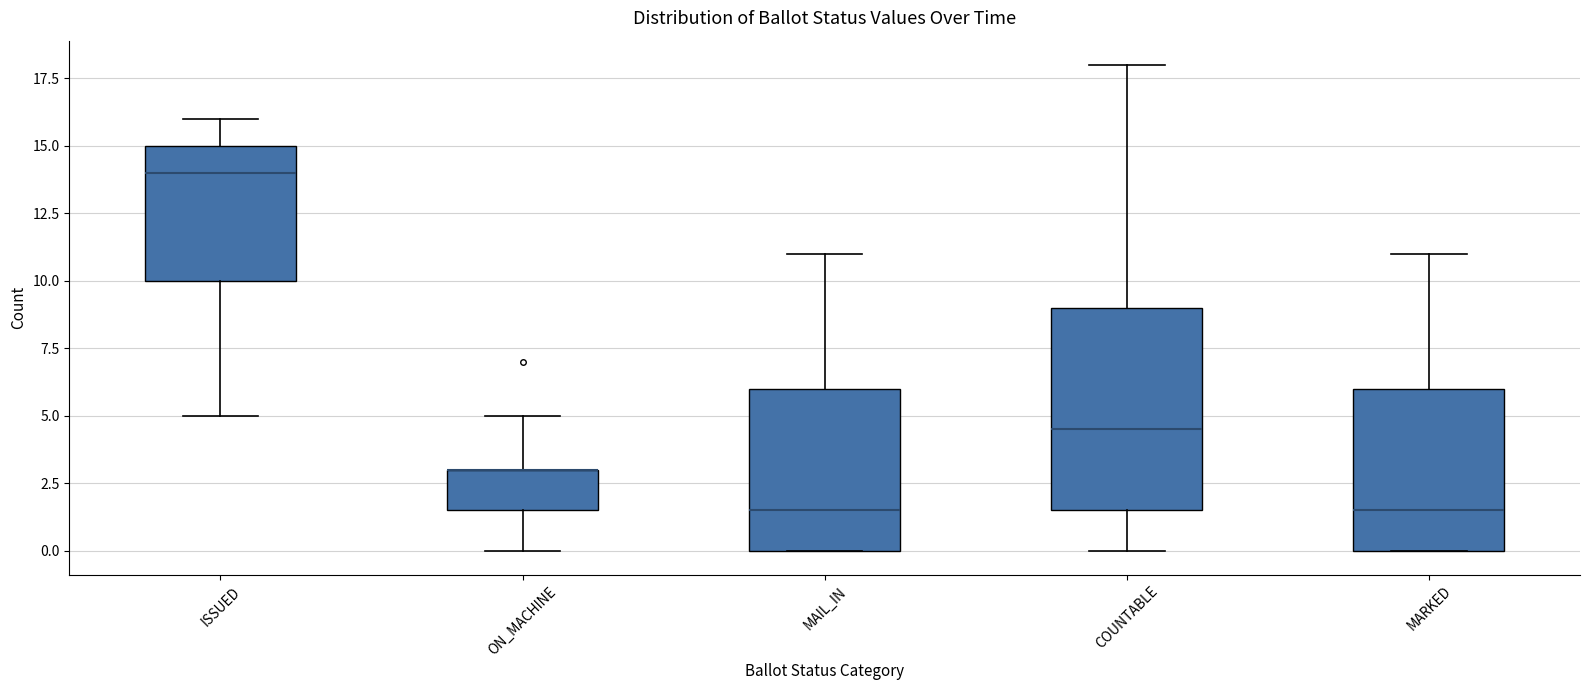

Reading left to right, transcribe this box plot: for each box, give where its median line is, the range the box spans, and where its two whiskers end, as read against the y-axis. The values are not printed on the chart, so give them approximately, as read against the axis.

ISSUED: median 14.0, box 10.0 to 15.0, whiskers 5.0 to 16.0
ON_MACHINE: median 3.0 (drawn on the box's upper edge), box 1.5 to 3.0, whiskers 0.0 to 5.0
MAIL_IN: median 1.5, box 0.0 to 6.0, whiskers 0.0 to 11.0
COUNTABLE: median 4.5, box 1.5 to 9.0, whiskers 0.0 to 18.0
MARKED: median 1.5, box 0.0 to 6.0, whiskers 0.0 to 11.0